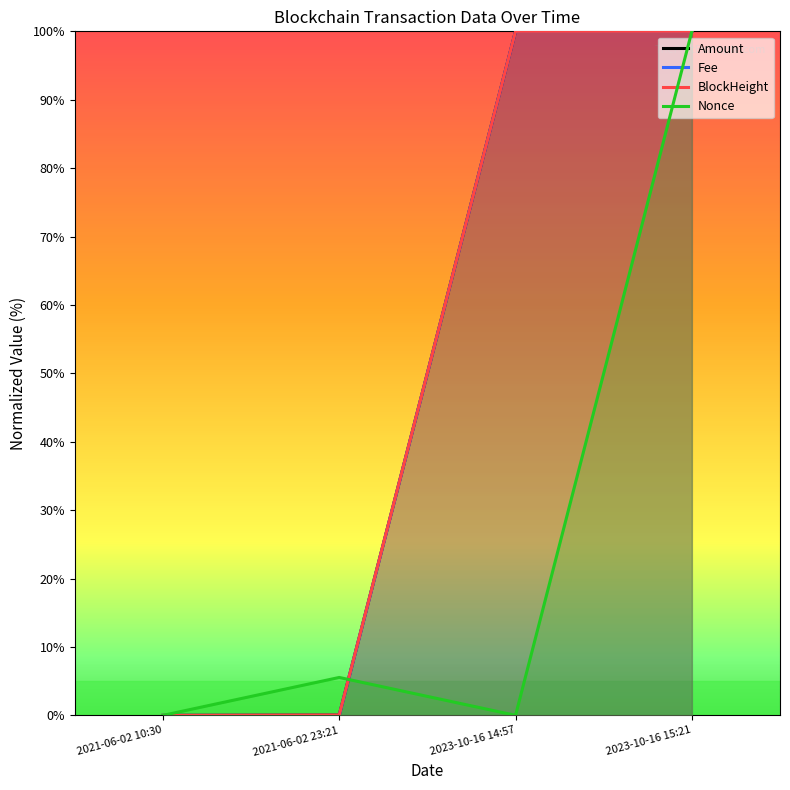

How many times do Fee and BlockHeight cross each other?

1